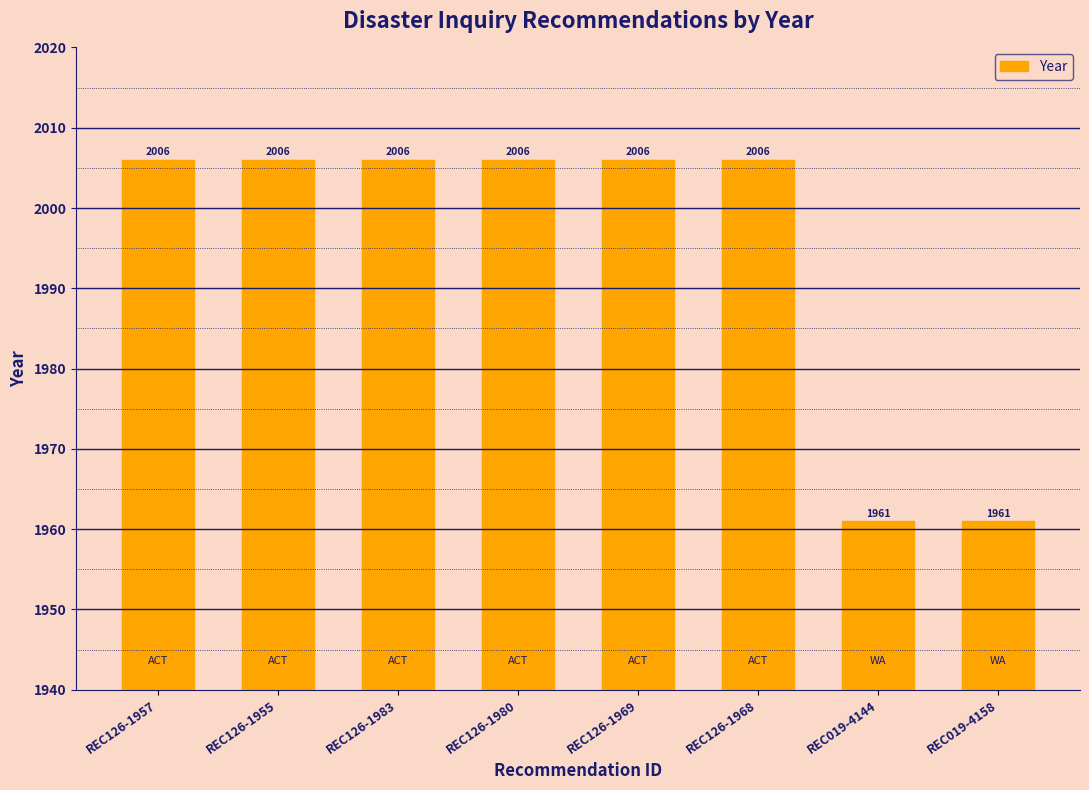

The chart shows a value of 3323 at REC126-1955. True or false?

False